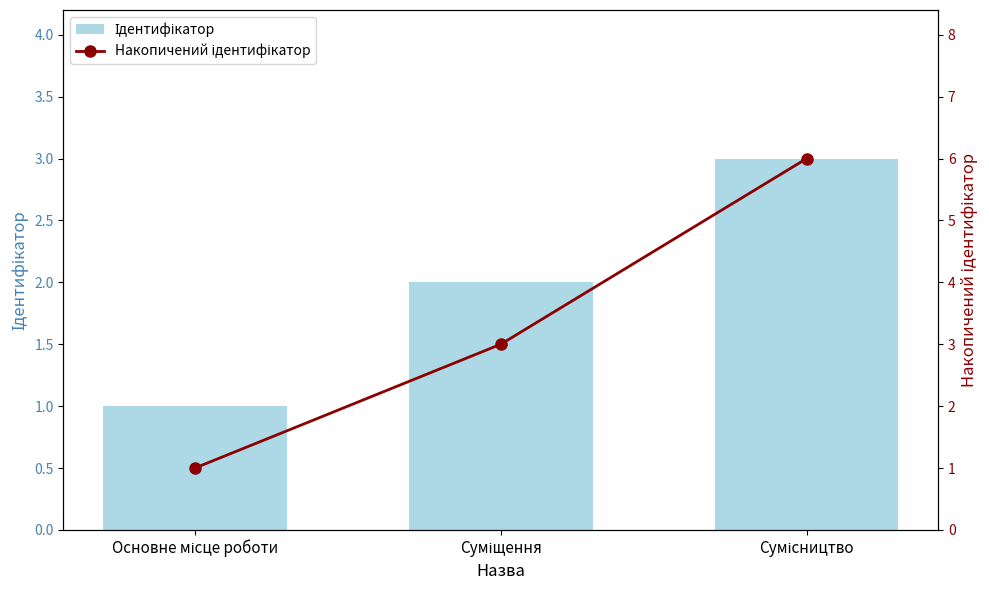

List the series in order of their overall mean, lowest first.

Ідентифікатор, Накопичений ідентифікатор